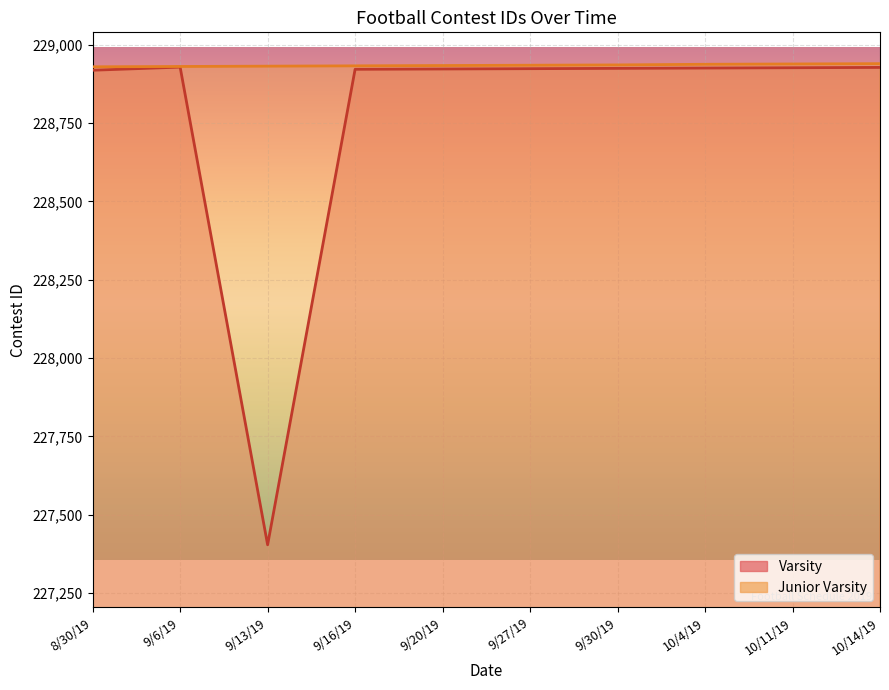

Rank the series by their average value, from lowest to highest.

Varsity, Junior Varsity